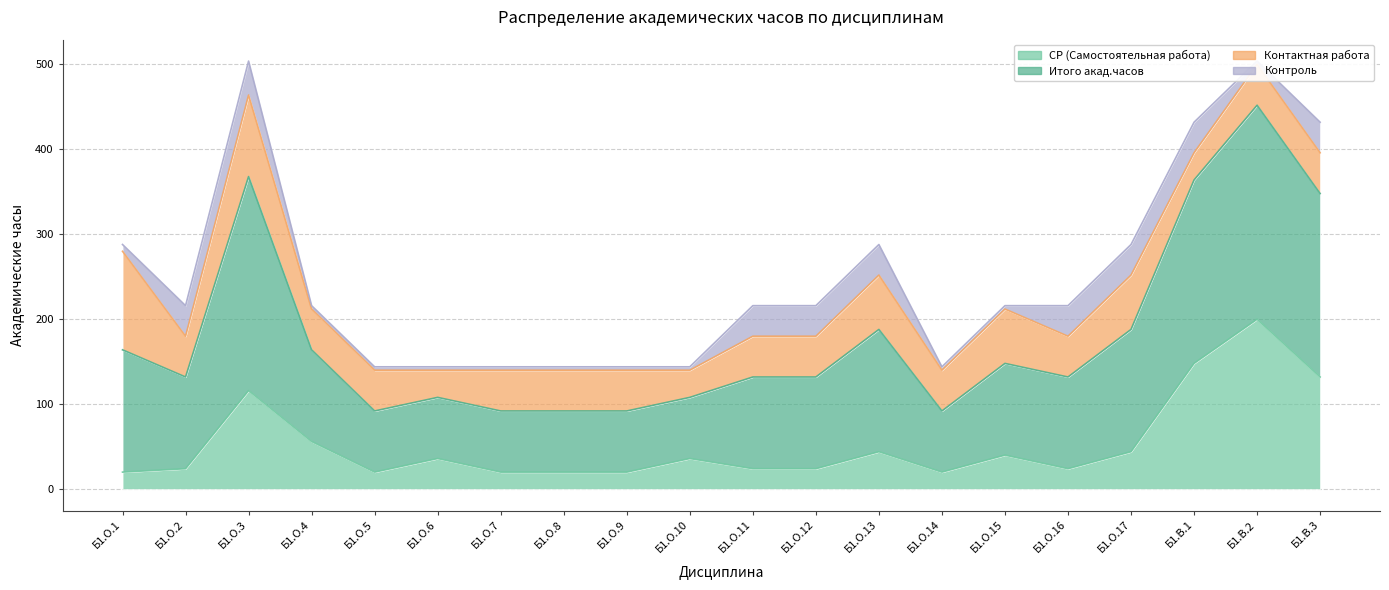

At which category does СР (Самостоятельная работа) reach its first local peak?

Б1.О.3